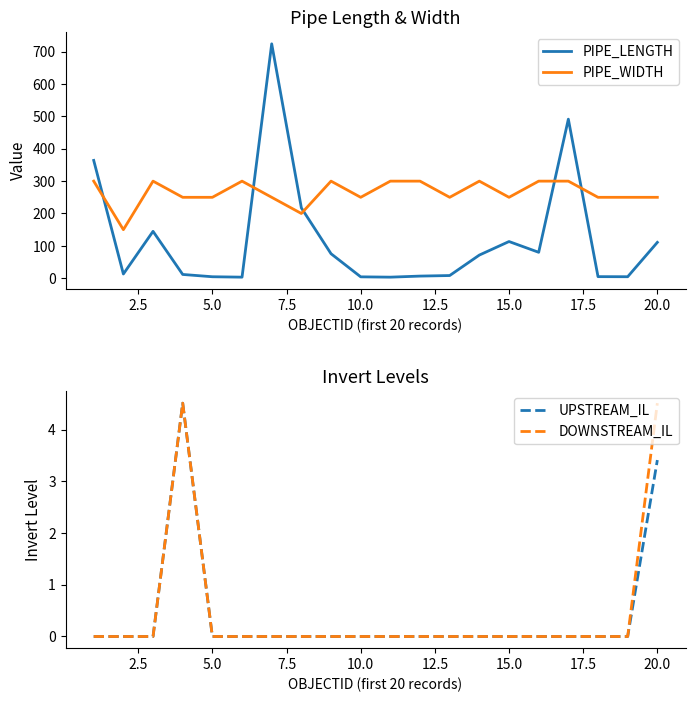

What is the lowest value of the PIPE_LENGTH series?

3.2